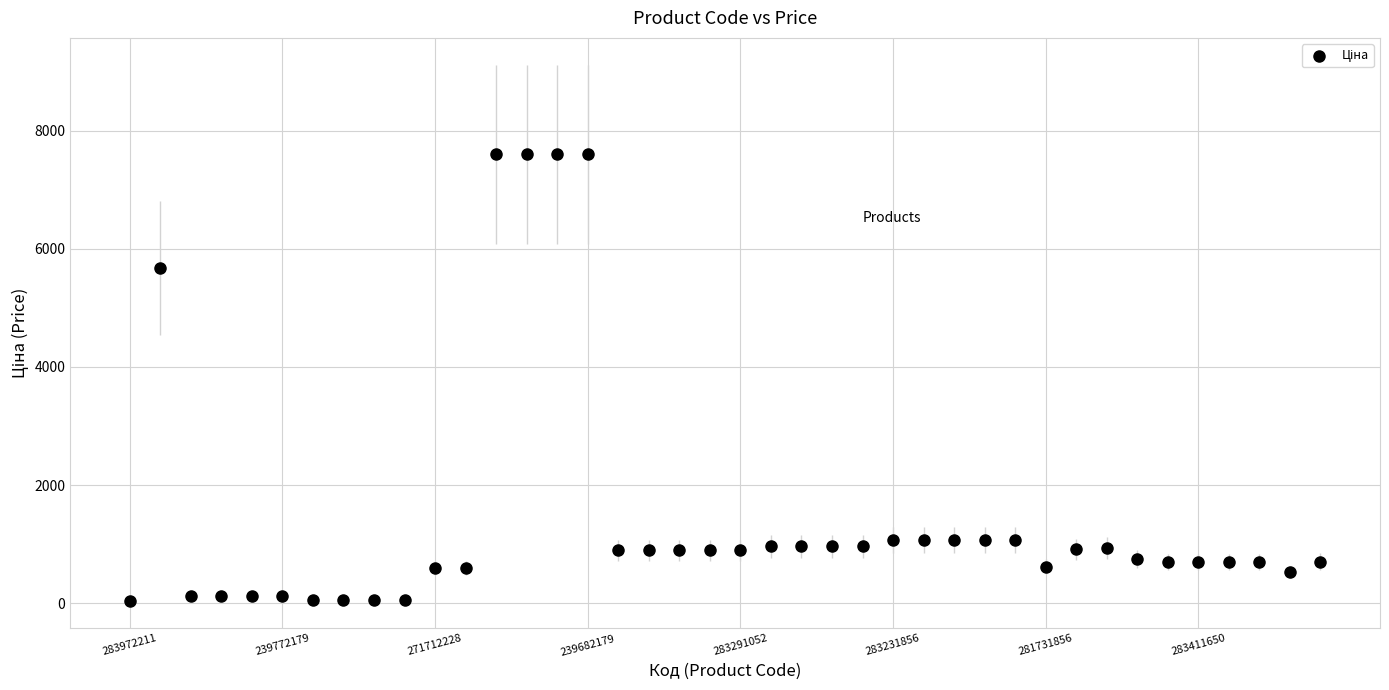

What Y value in the scatter plot is closest to 3814?

5673.8